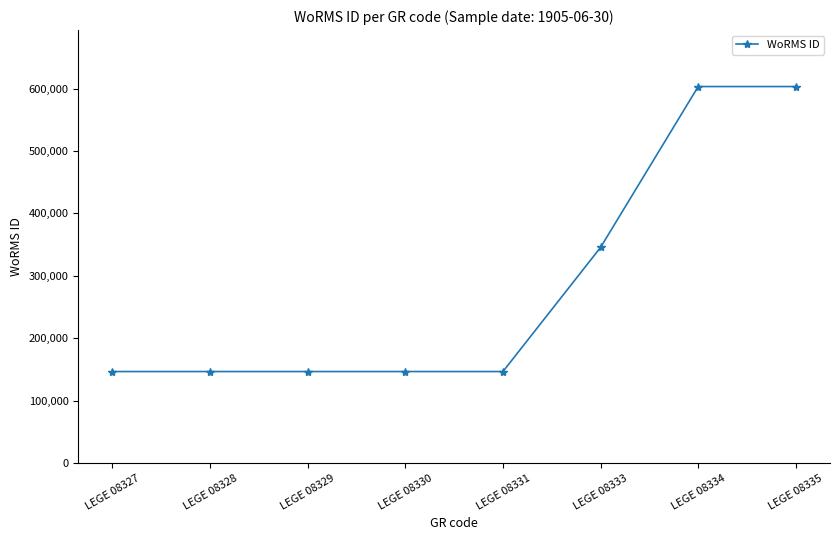

The chart shows a value of 558935 at LEGE 08333. True or false?

False